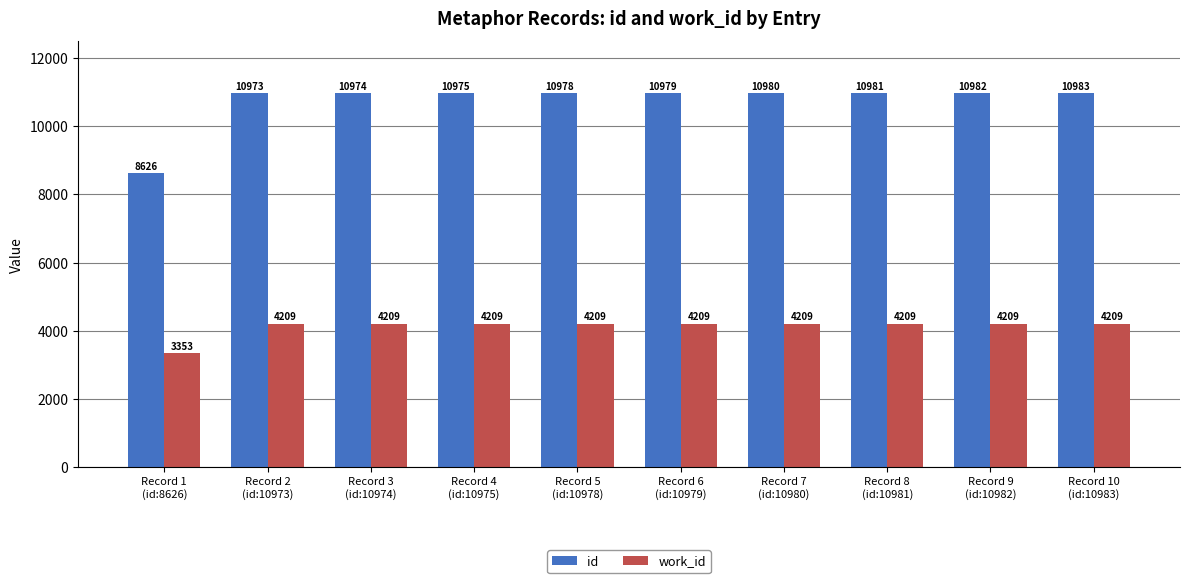

Read the work_id value at Record 7
(id:10980), to the nearest 50.

4200